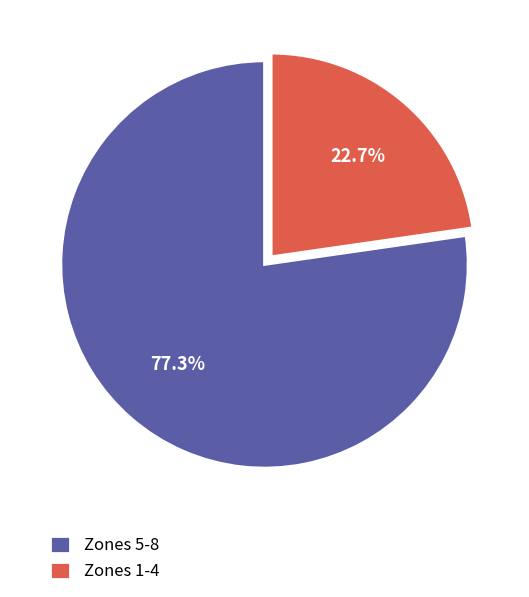

Approximately how many times larger is the value at Zones 1-4 compared to Zones 5-8?

0.3